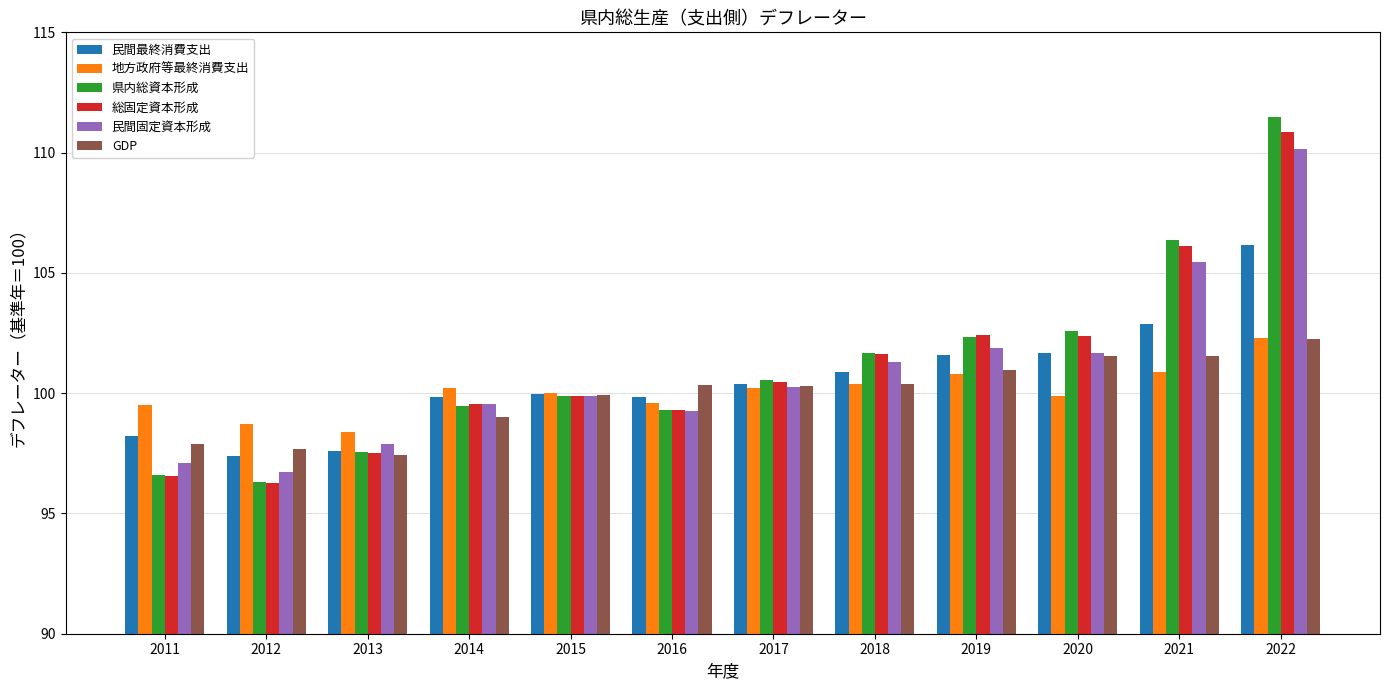

What are all the series names shown in the legend?

民間最終消費支出, 地方政府等最終消費支出, 県内総資本形成, 総固定資本形成, 民間固定資本形成, GDP